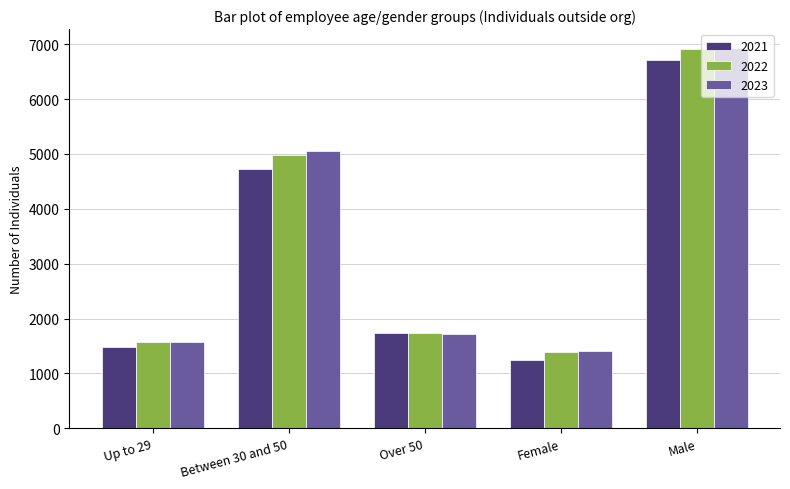

At how many categories does at least one series exceed 3902?

2